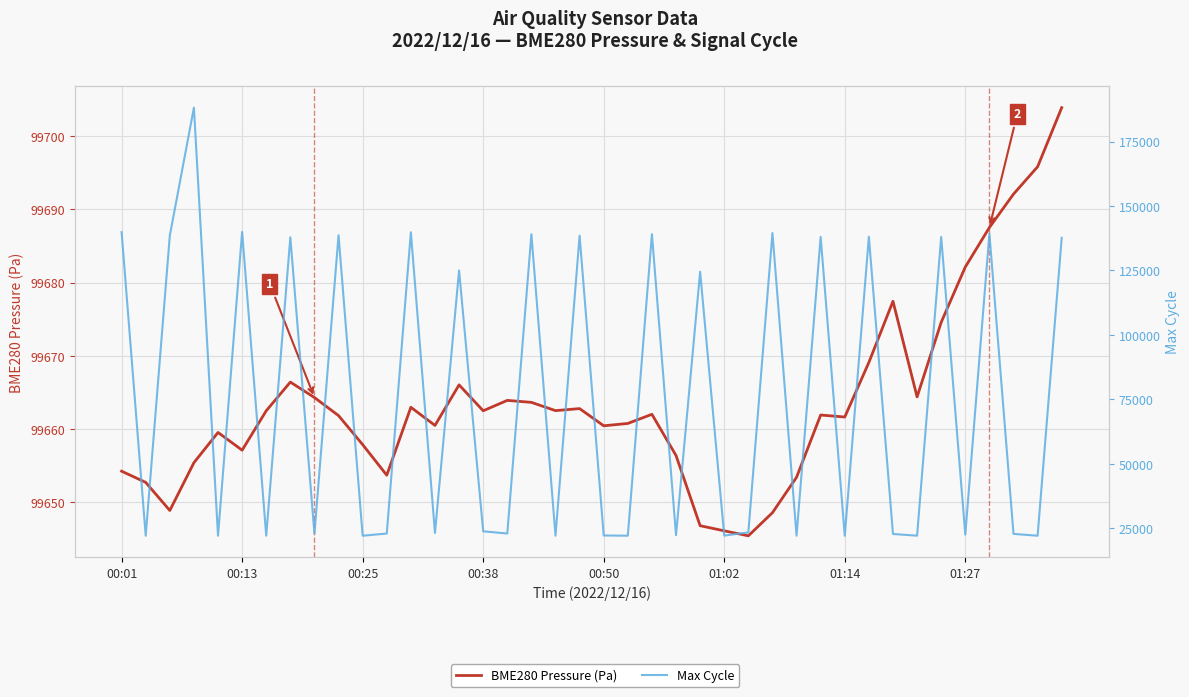

Between 33 and 23, which is larger?

33